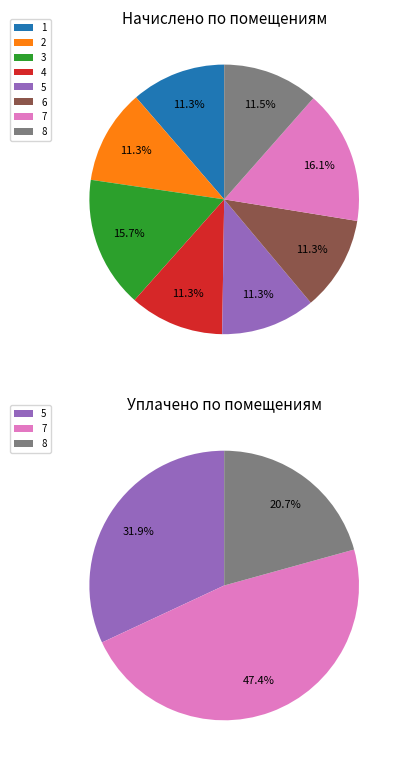

What percentage is the 4 slice, to the nearest percent?

11%